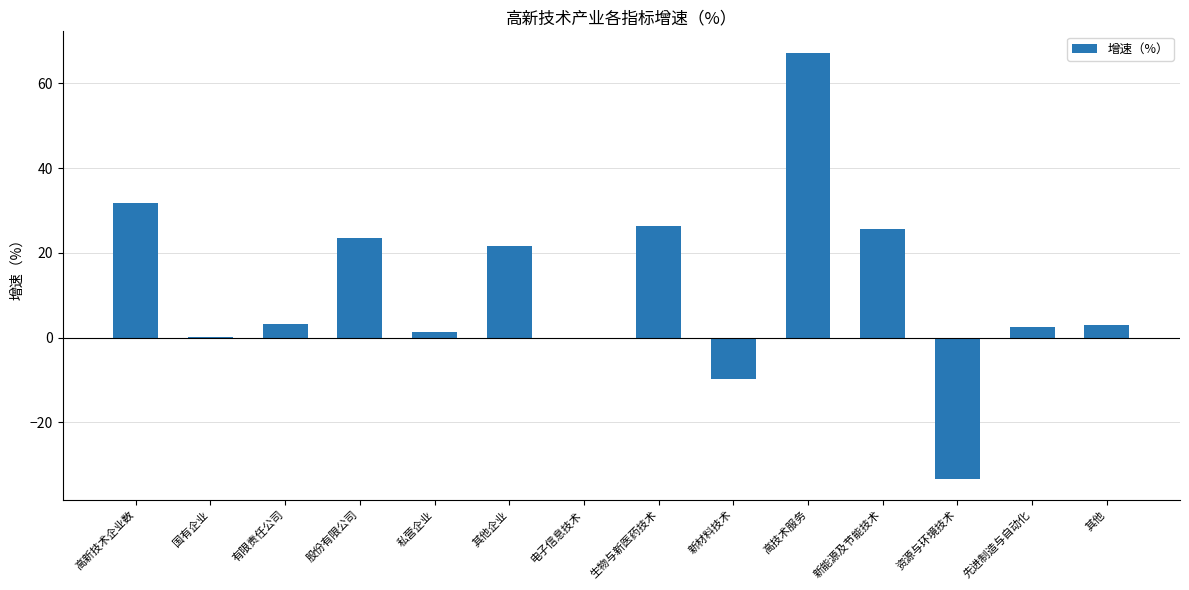

Read the value at 股份有限公司.

23.4